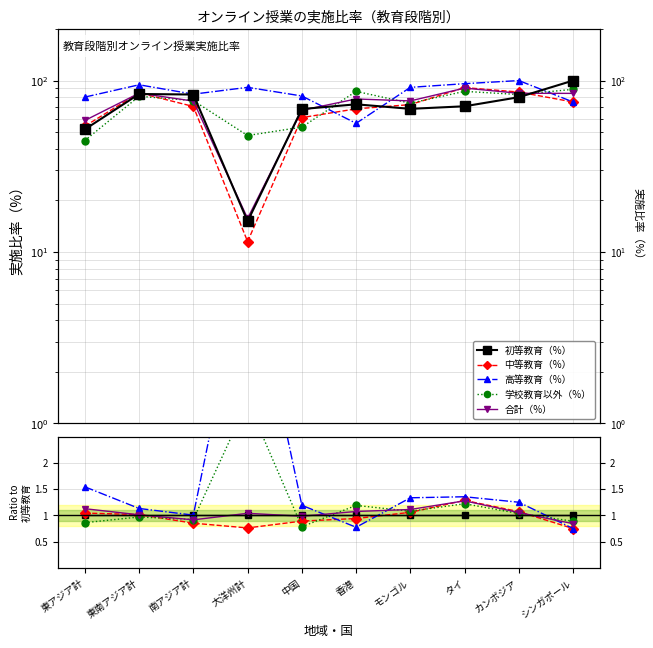

Reading left to right, extract all data points from this chart.

初等教育（%）: 東アジア計=1.0	東南アジア計=1.0	南アジア計=1.0	大洋州計=1.0	中国=1.0	香港=1.0	モンゴル=1.0	タイ=1.0	カンボジア=1.0	シンガポール=1.0
中等教育（%）: 東アジア計=1.0	東南アジア計=1.0	南アジア計=0.9	大洋州計=0.8	中国=0.9	香港=0.9	モンゴル=1.1	タイ=1.3	カンボジア=1.1	シンガポール=0.8
高等教育（%）: 東アジア計=1.5	東南アジア計=1.1	南アジア計=1.0	大洋州計=6.0	中国=1.2	香港=0.8	モンゴル=1.3	タイ=1.4	カンボジア=1.2	シンガポール=0.8
学校教育以外（%）: 東アジア計=0.9	東南アジア計=1.0	南アジア計=0.9	大洋州計=3.2	中国=0.8	香港=1.2	モンゴル=1.1	タイ=1.2	カンボジア=1.0	シンガポール=0.9
合計（%）: 東アジア計=1.1	東南アジア計=1.0	南アジア計=0.9	大洋州計=1.0	中国=1.0	香港=1.1	モンゴル=1.1	タイ=1.3	カンボジア=1.1	シンガポール=0.8